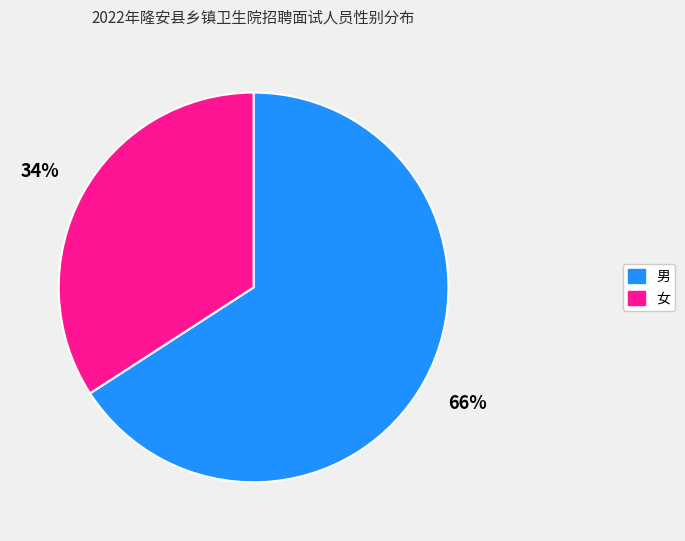

Is it true that 女 is 45% of the pie?

False